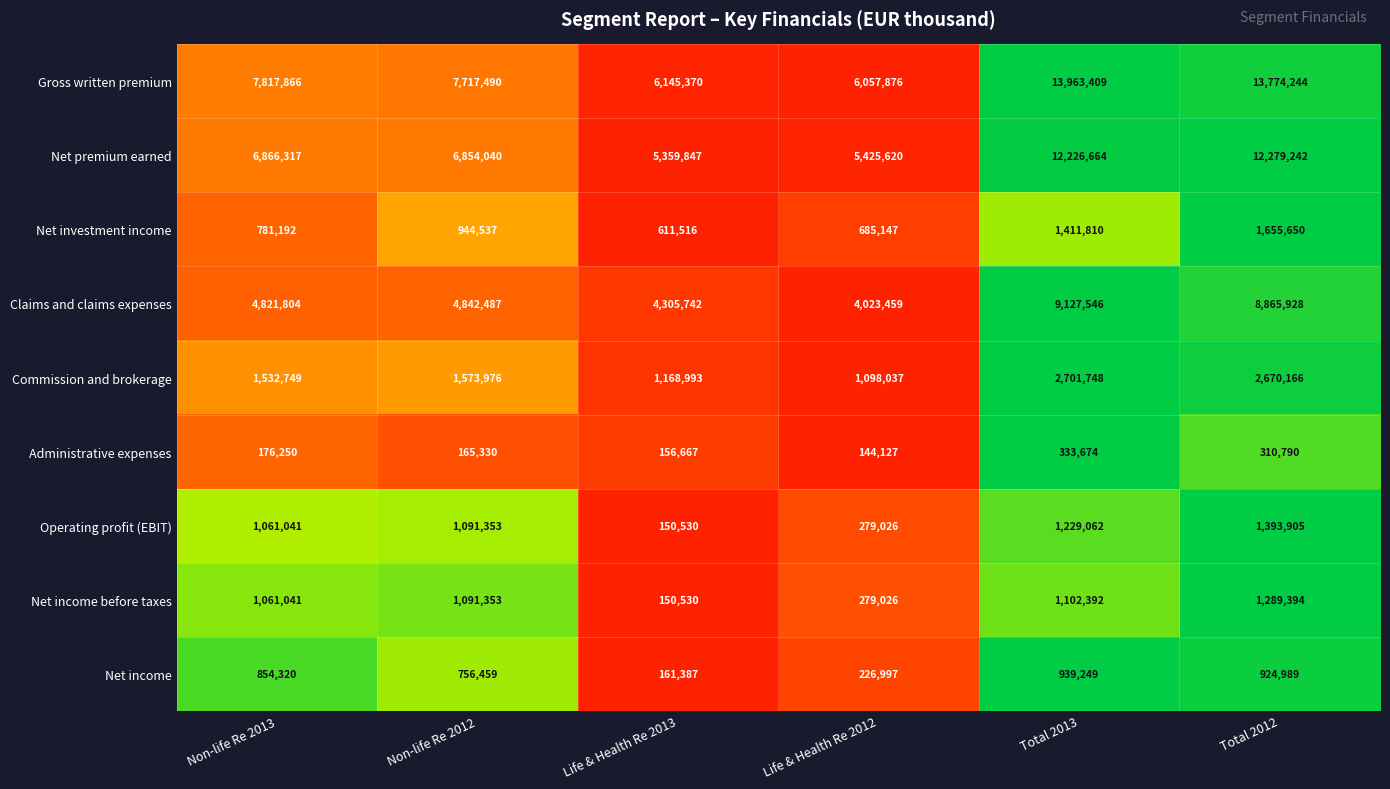

Which series has the widest spread of values?

Gross written premium